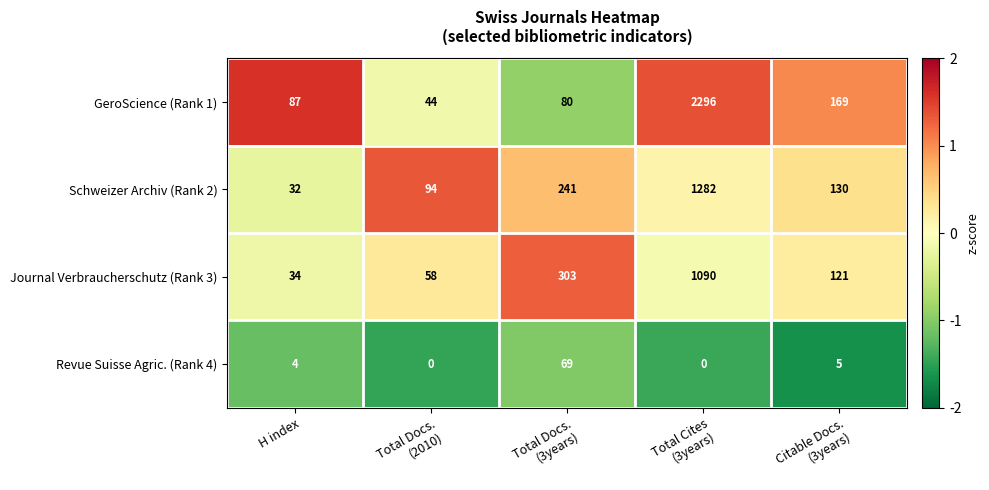

Which series has the largest total across all categories?

GeroScience (Rank 1)